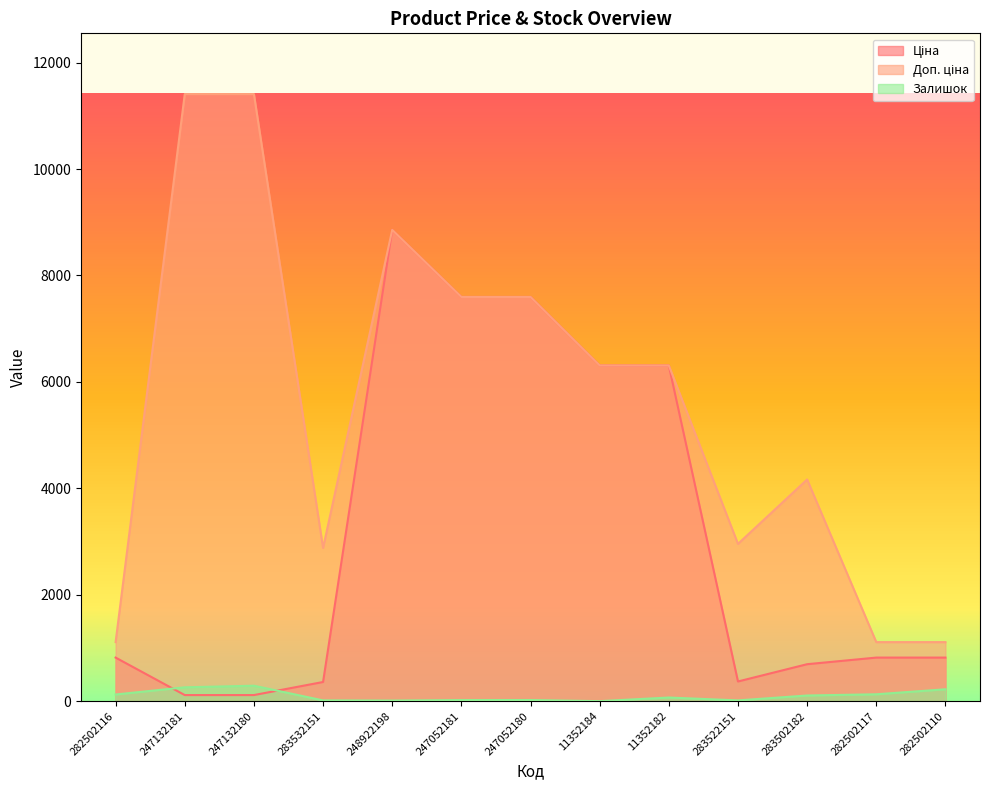

Which series has the largest total across all categories?

Доп. ціна